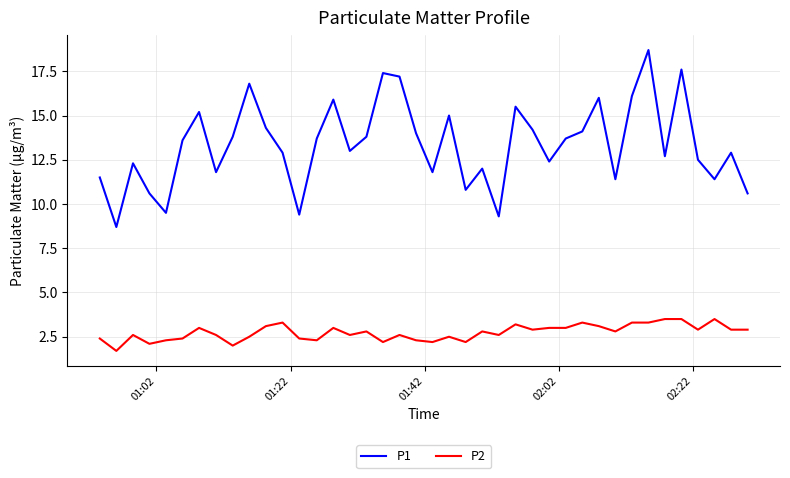

What is the difference between the maximum and minimum values in the P1 series?

10.0